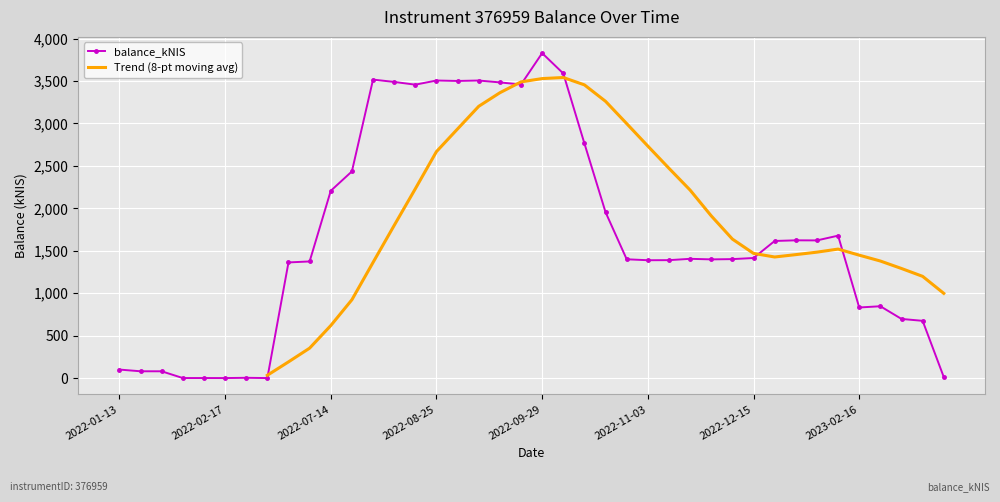

What is the highest value of the balance_kNIS series?

3828.6